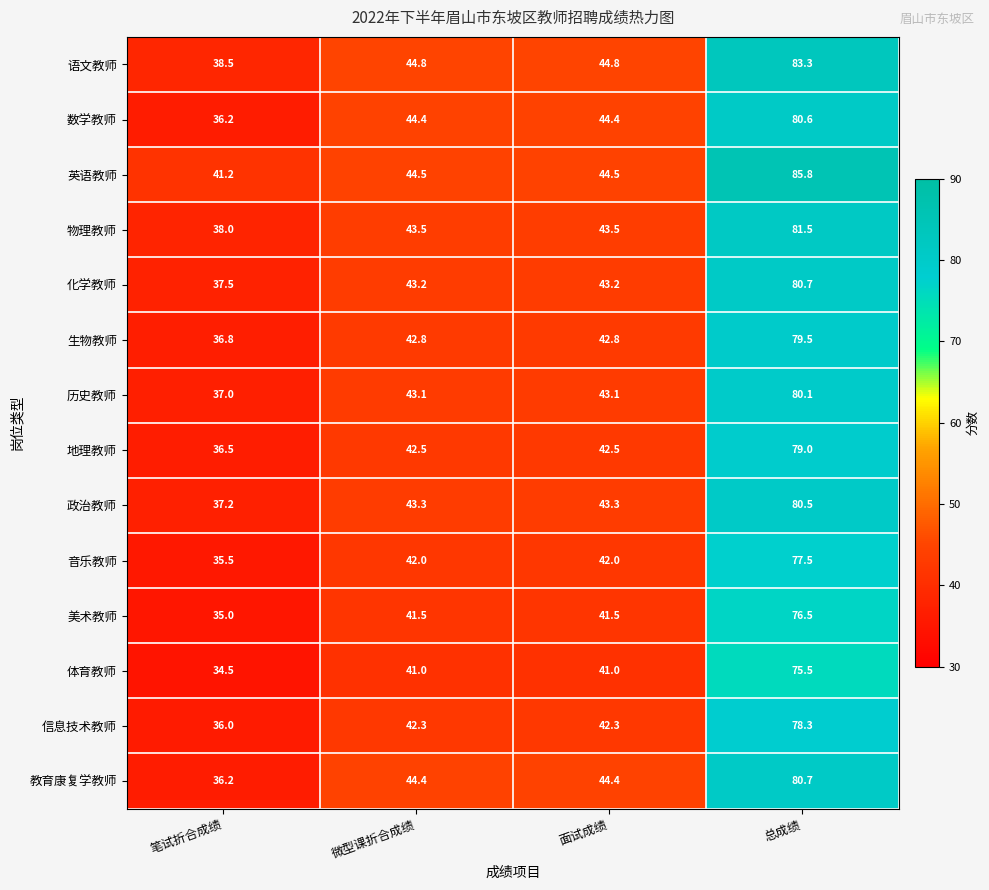

Read the 语文教师 value at 面试成绩.

44.8